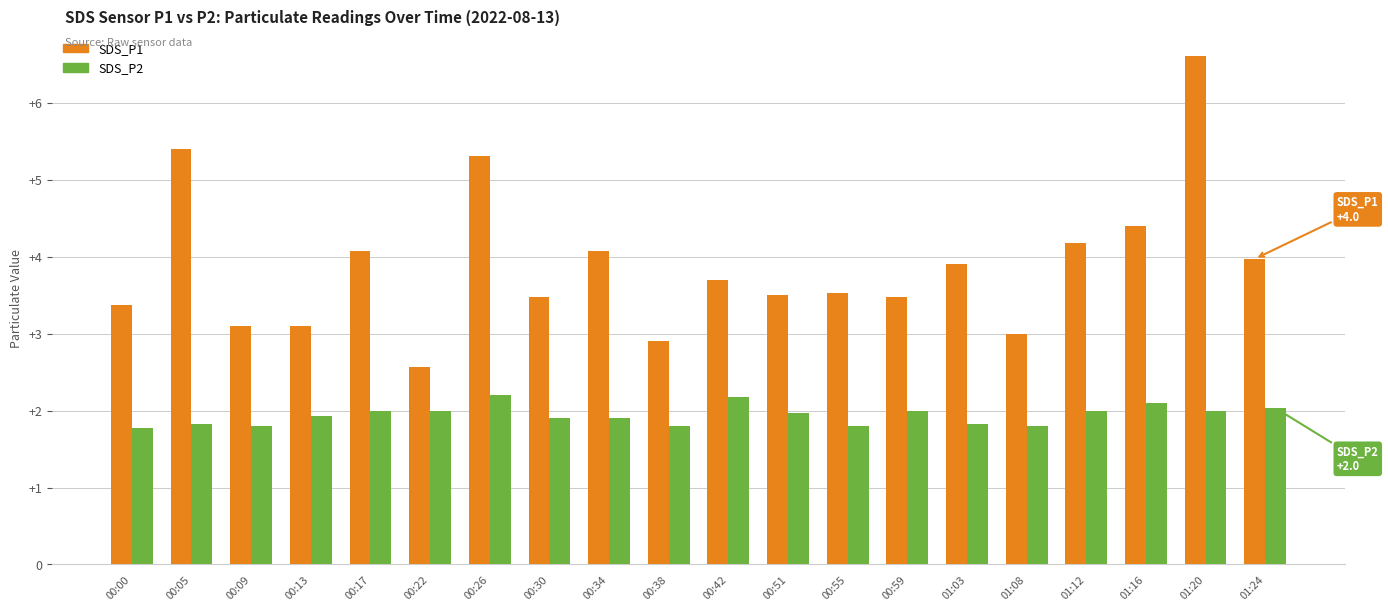

Count the number of categories in the chart.

20